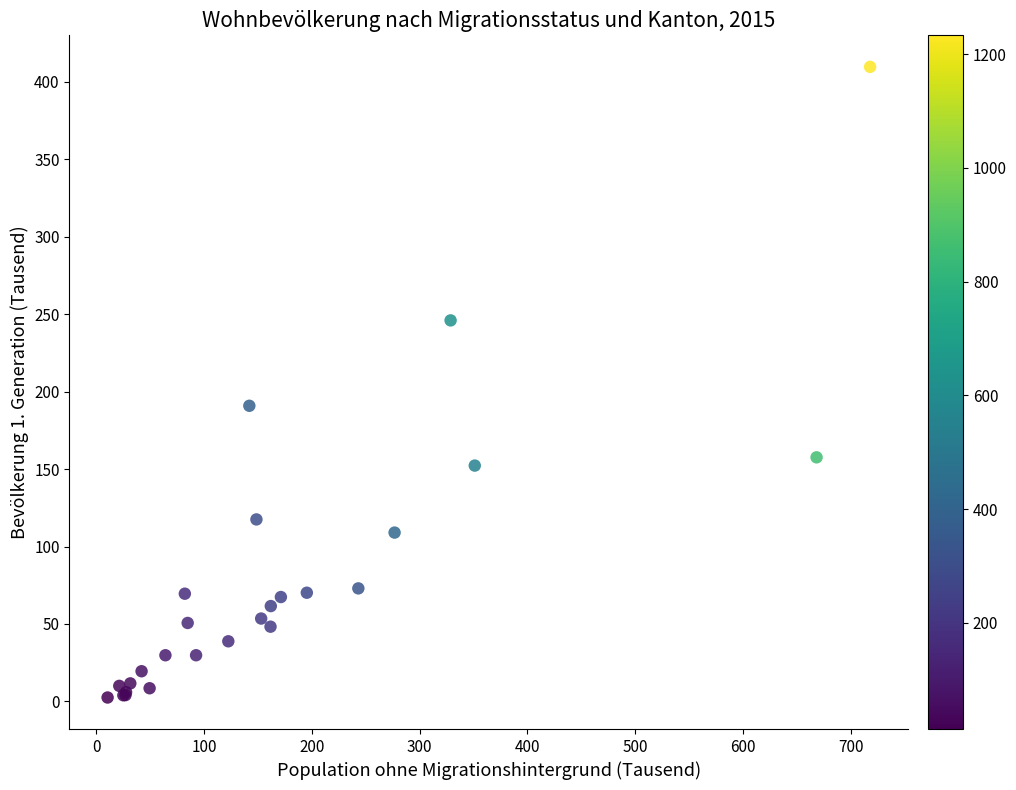

What Y value in the scatter plot is closest to 206?

190.9